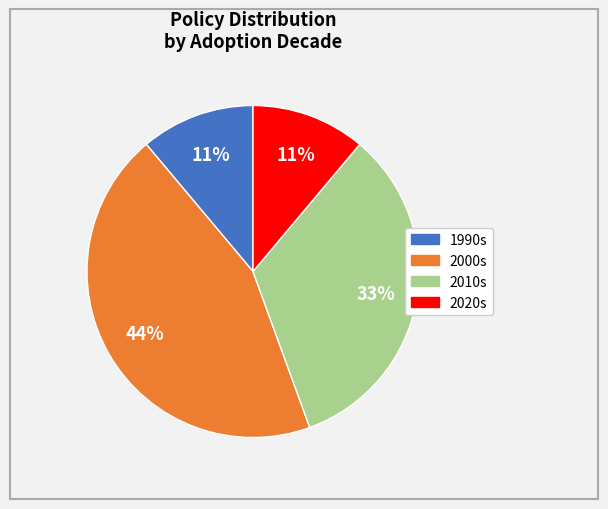

To the nearest percent, what is the difference between the largest and smallest slice percentages?

33%